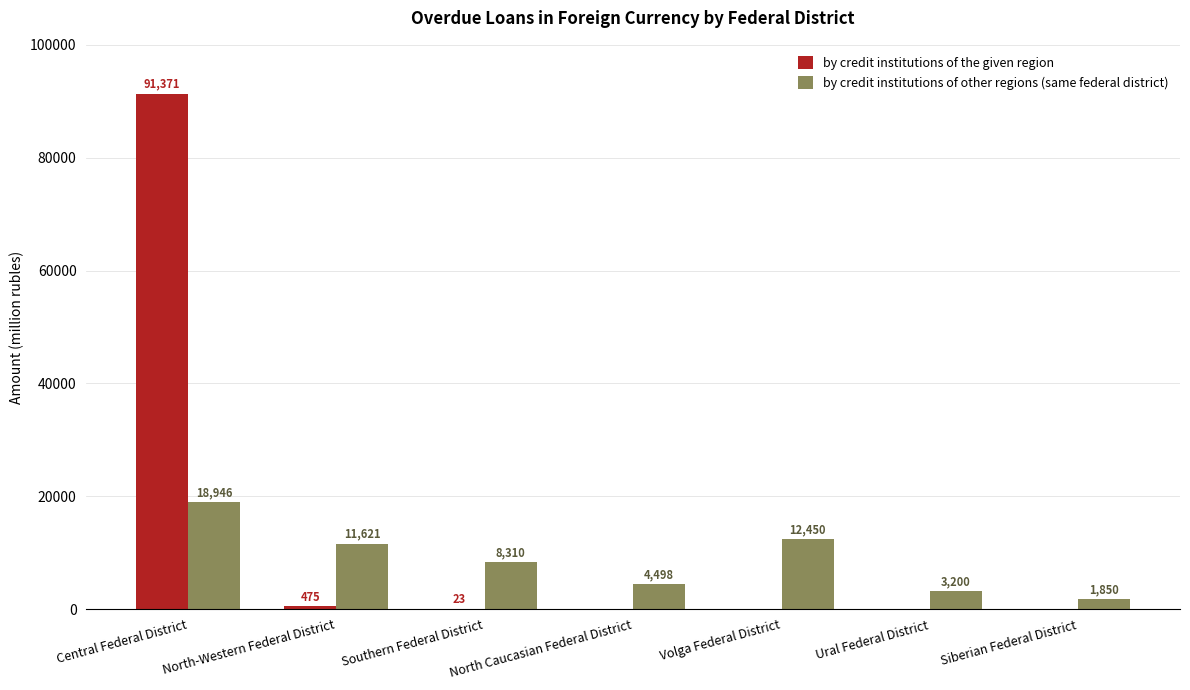

True or false: by credit institutions of the given region has a value of 144569 at Central Federal District.

False